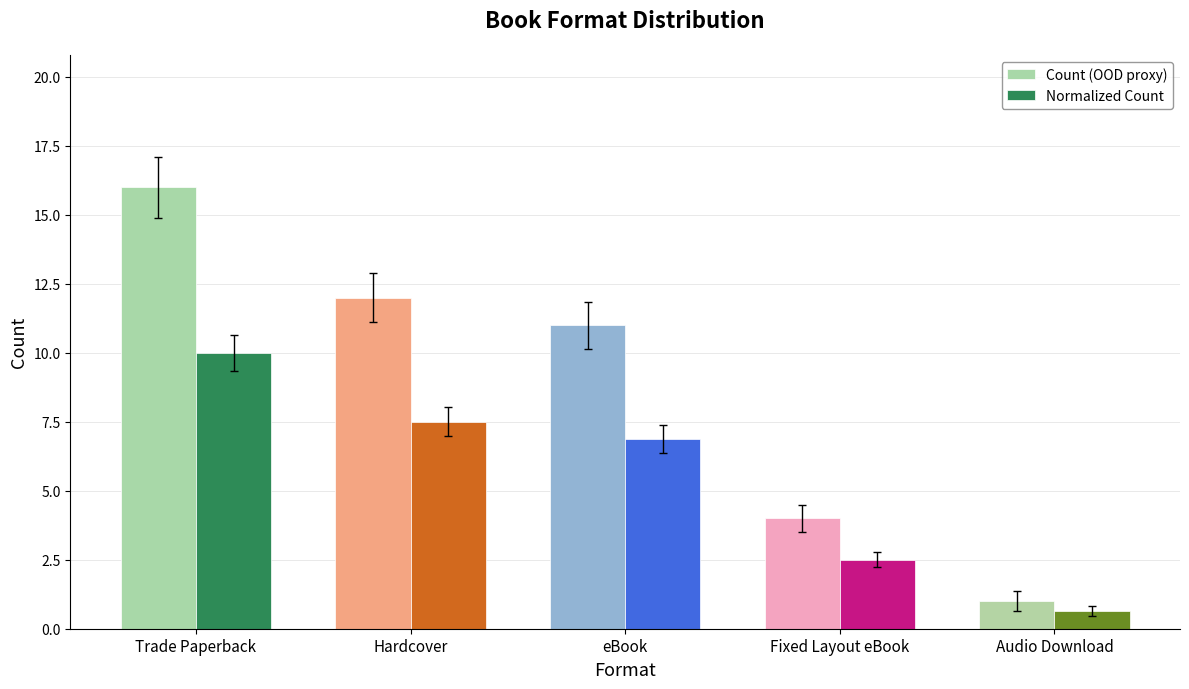

How many bars are there in each group?

2